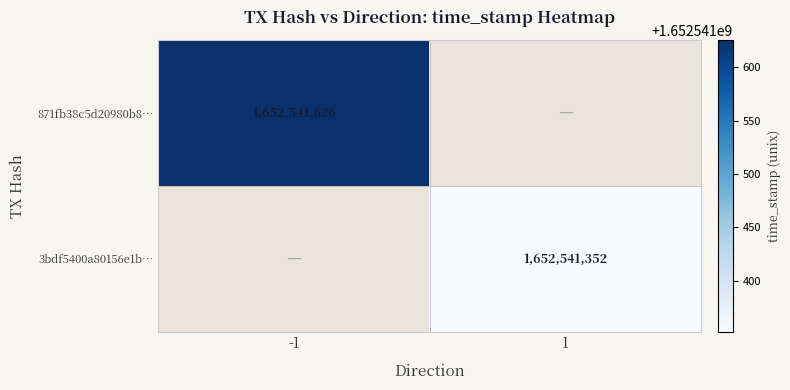

What is the sum of the 871fb38c5d20980b8db2344b33449faf9f3325f values at direction and time_stamp?

1652541625